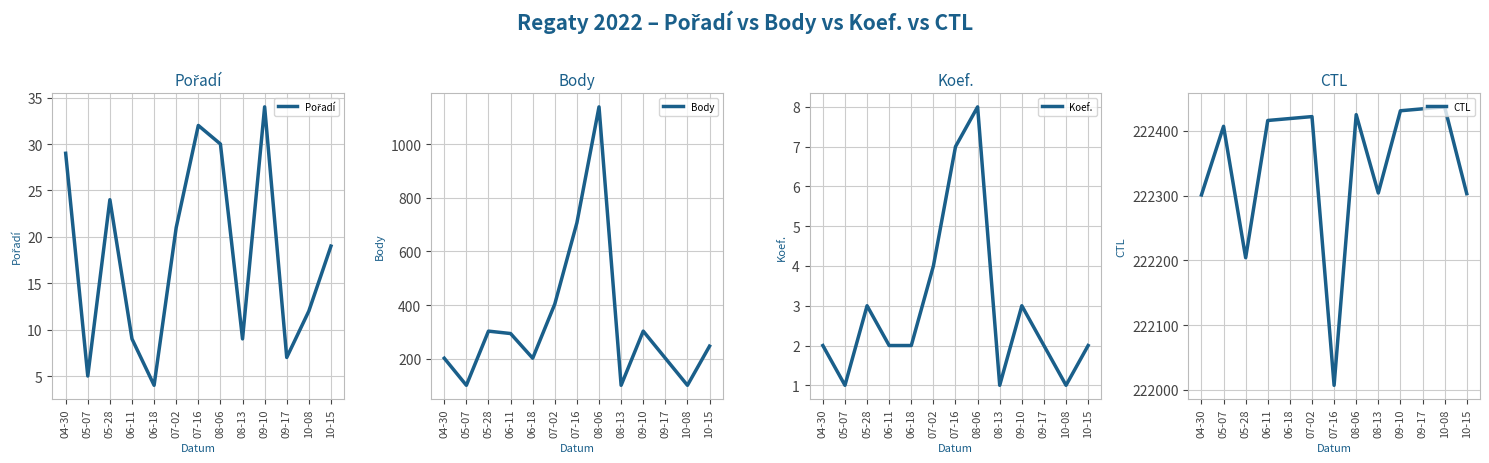

Which has a higher value, 06-11 or 08-13?

06-11